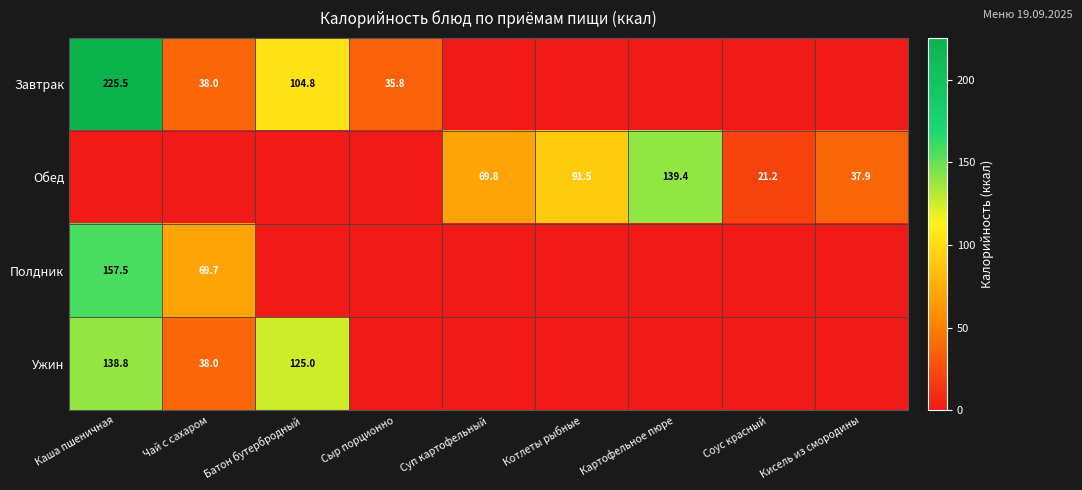

What is the sum of the Завтрак values at Чай с сахаром and Сыр порционно?

73.8